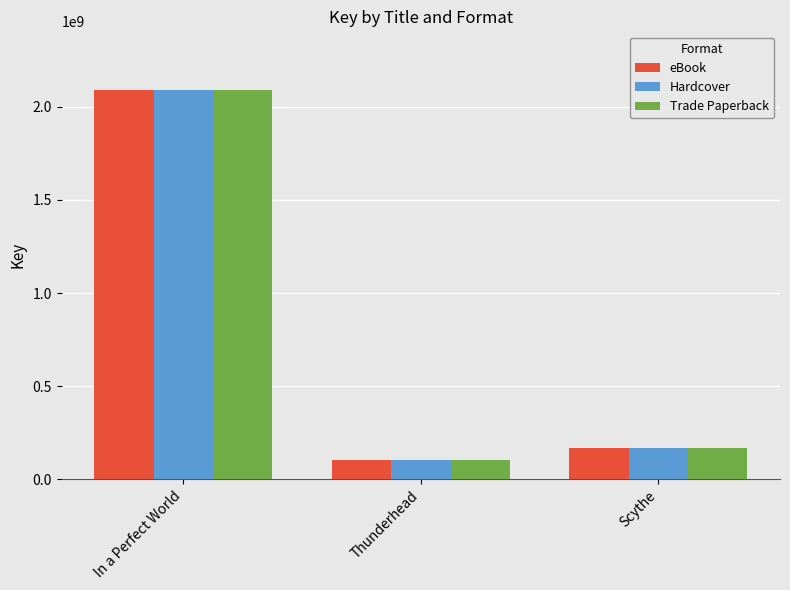

How many values in the Trade Paperback series are below 168081974?

1